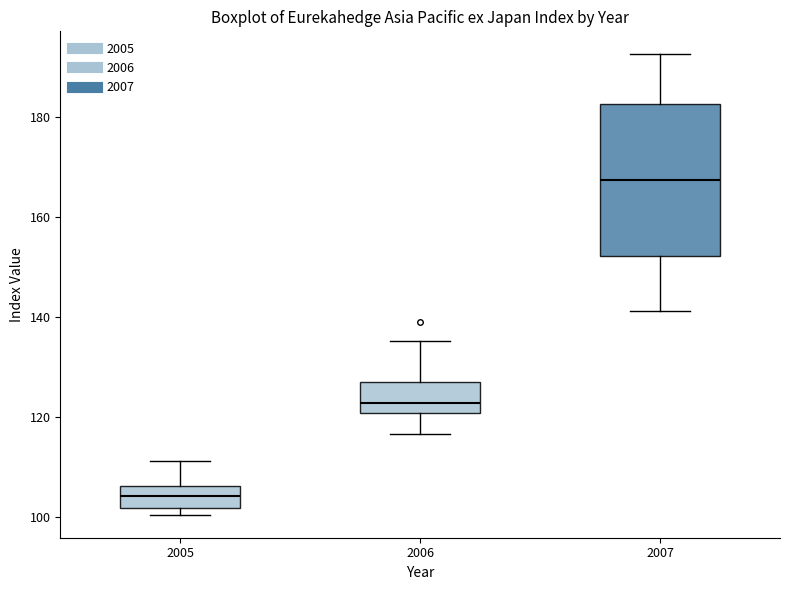

Which box has the highest median line?

2007